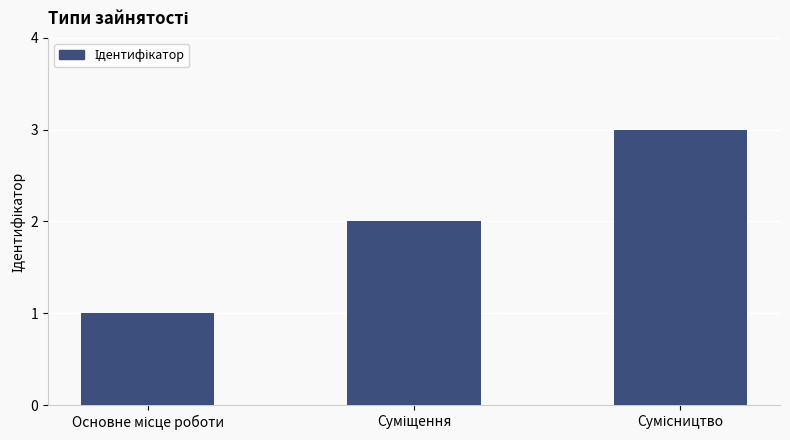

What is the smallest value displayed?

1